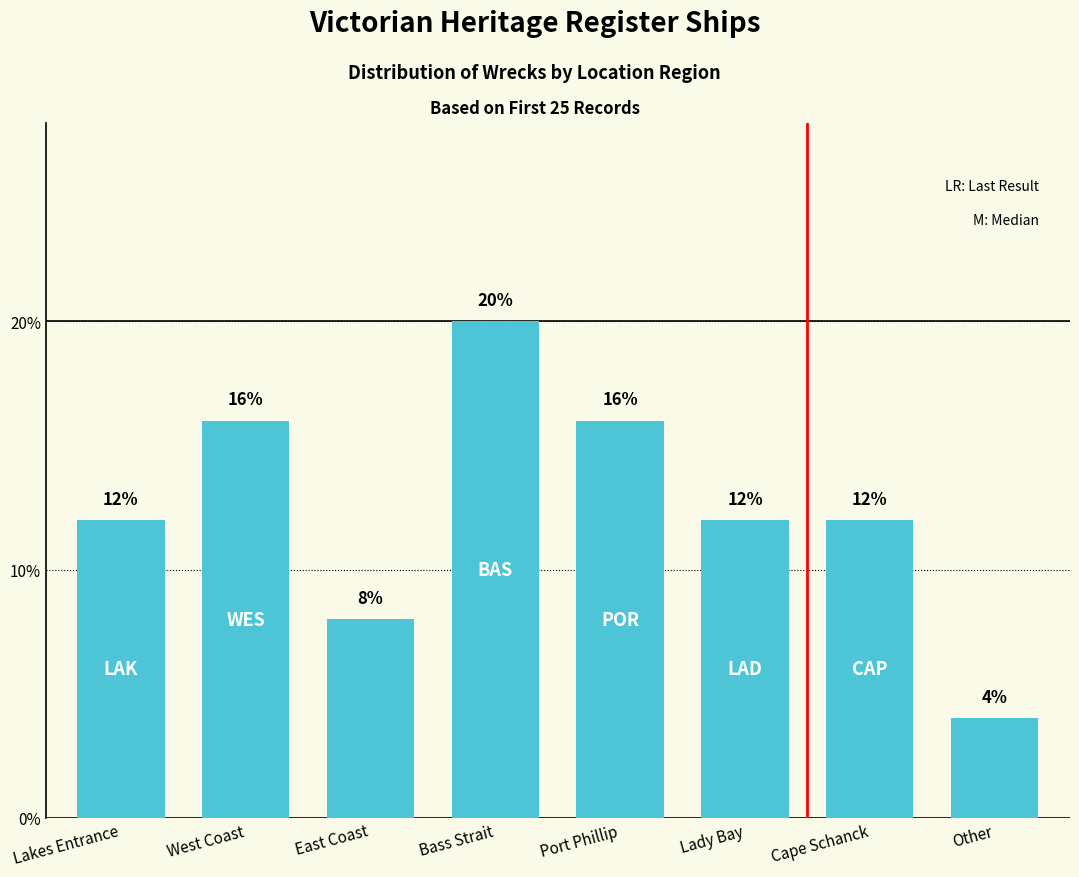

Reading left to right, extract all data points from this chart.

12	16	8	20	16	12	12	4